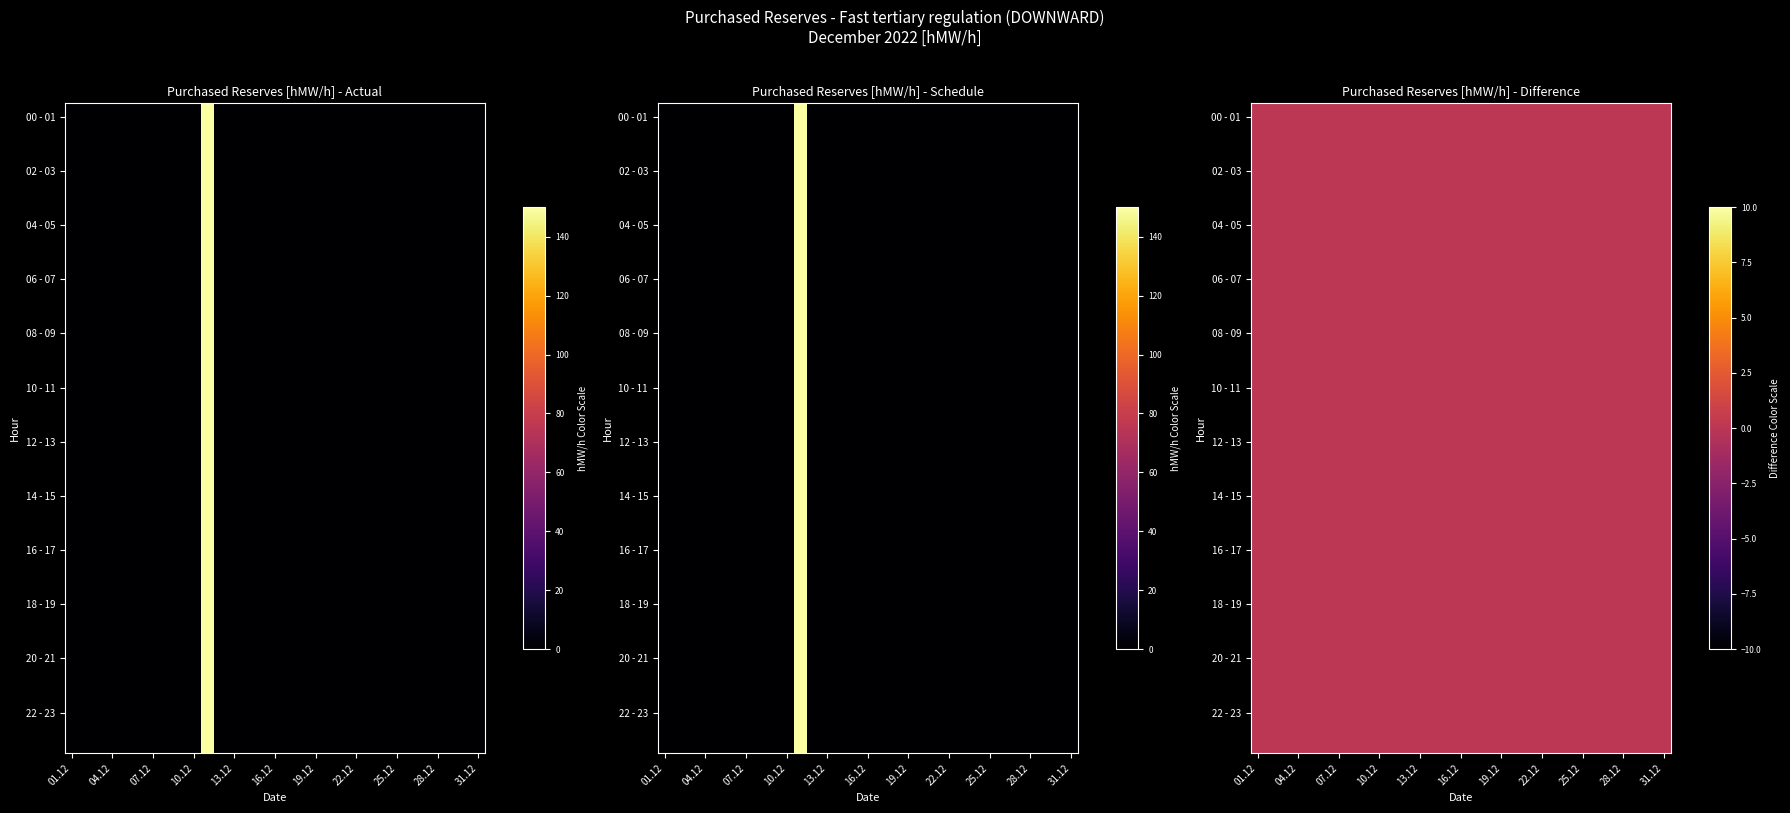

Between 28 and 23, which is larger?

28